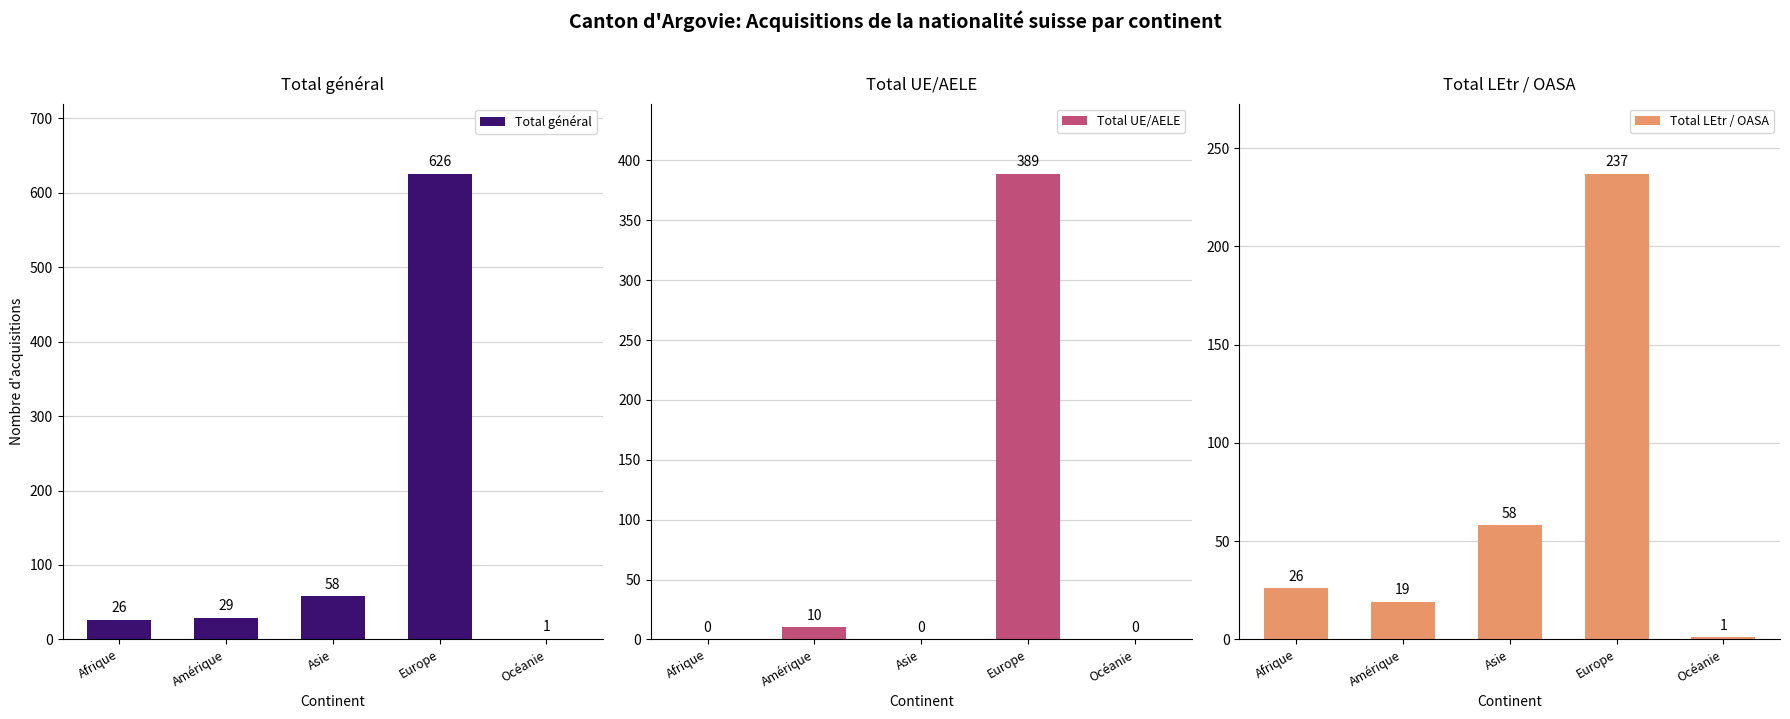

Reading left to right, transcribe all the data shown in this chart.

Total général: Afrique=26	Amérique=29	Asie=58	Europe=626	Océanie=1
Total UE/AELE: Afrique=0	Amérique=10	Asie=0	Europe=389	Océanie=0
Total LEtr / OASA: Afrique=26	Amérique=19	Asie=58	Europe=237	Océanie=1